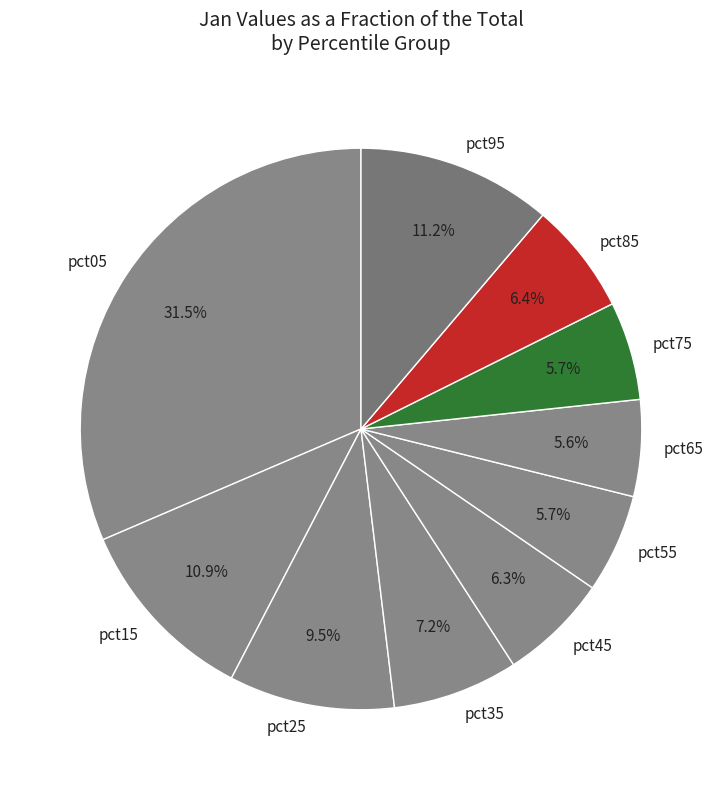

What percentage is the pct95 slice, to the nearest percent?

11%